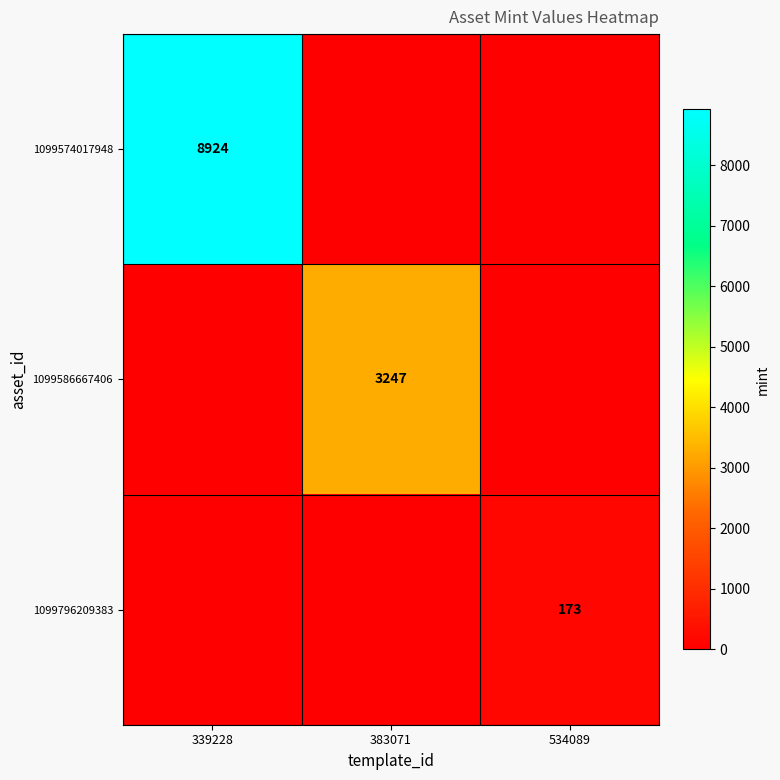

The value of 1099796209383 at 534089 is 173. True or false?

True